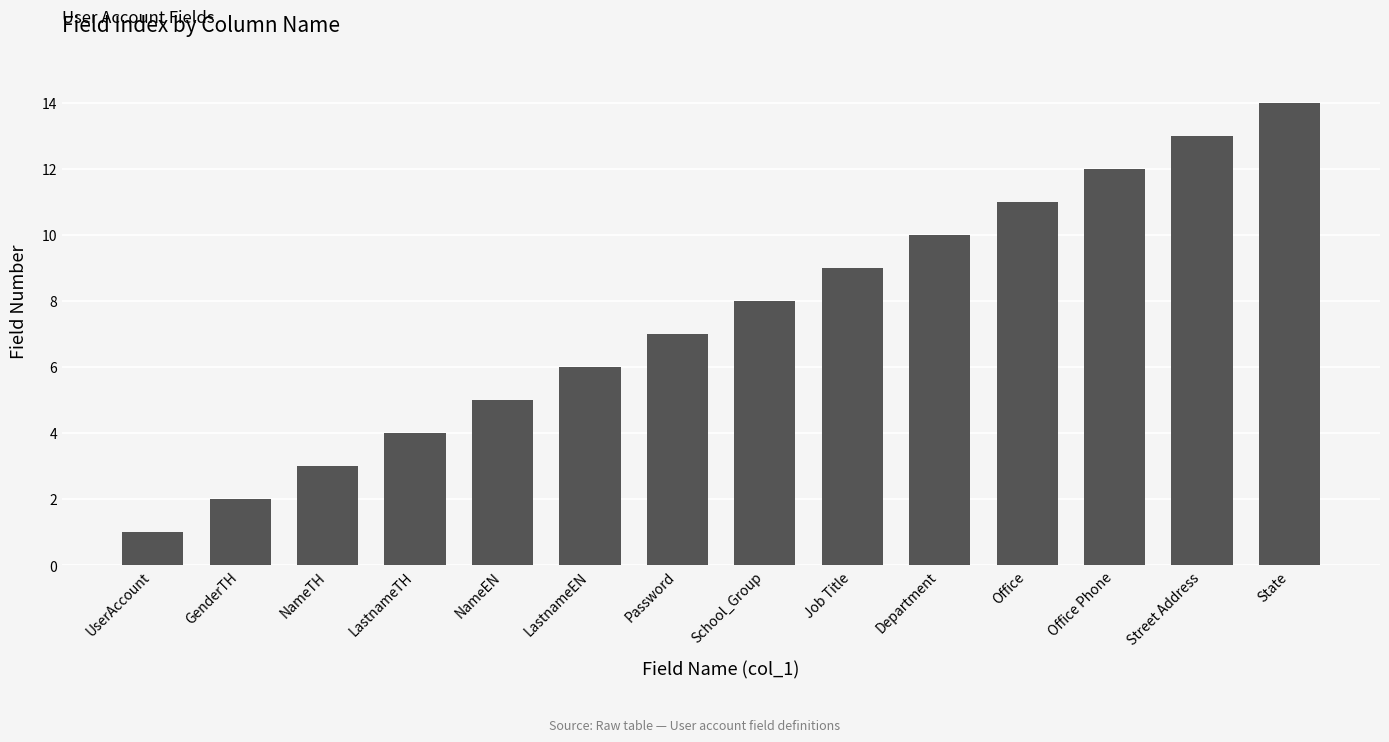

At which label is the value closest to 7?

Password